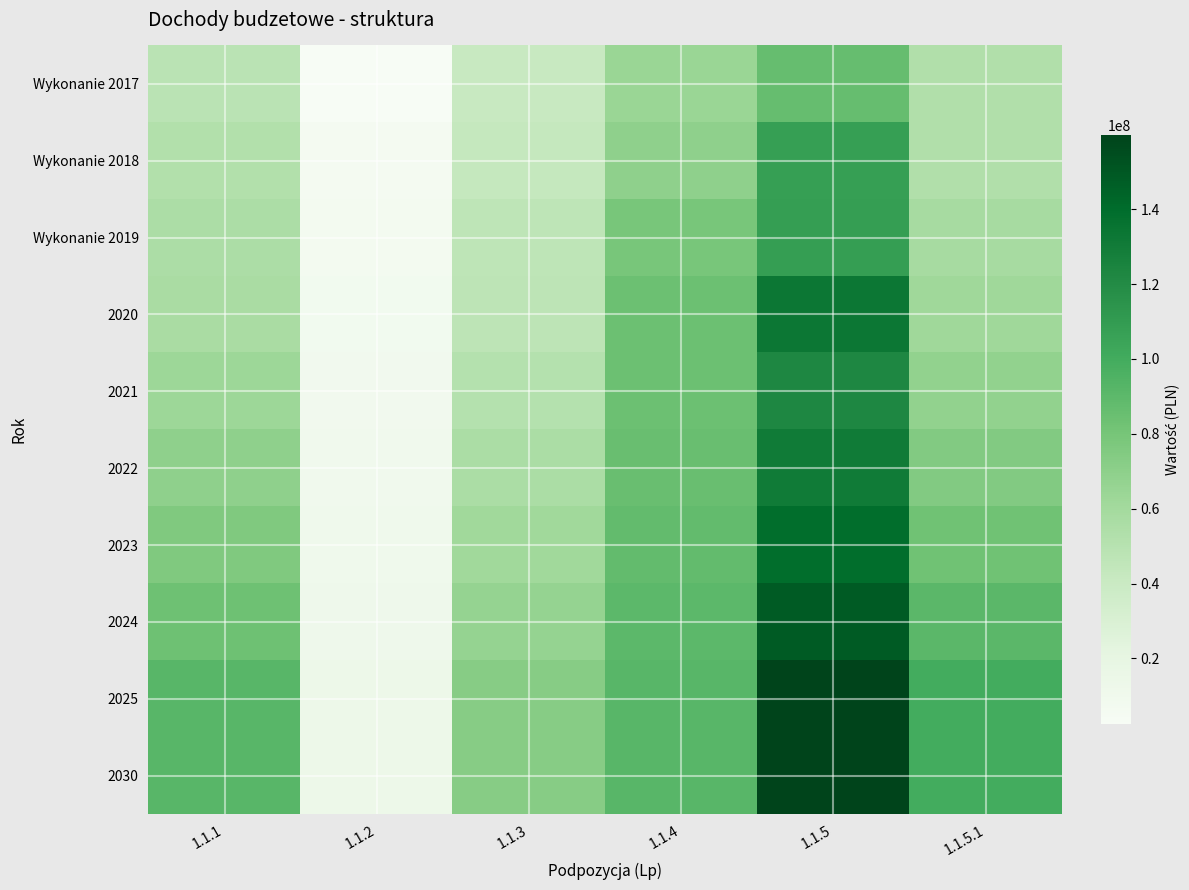

List the series in order of their peak value, highest first.

2025, 2030, 2024, 2023, 2020, 2022, 2021, Wykonanie 2019, Wykonanie 2018, Wykonanie 2017